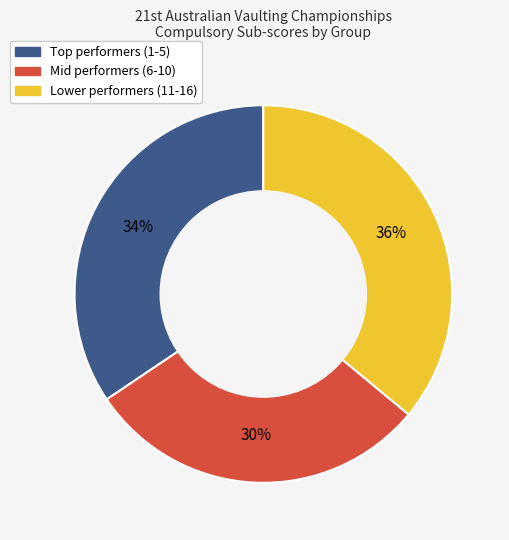

Is there a majority slice in this chart?

No